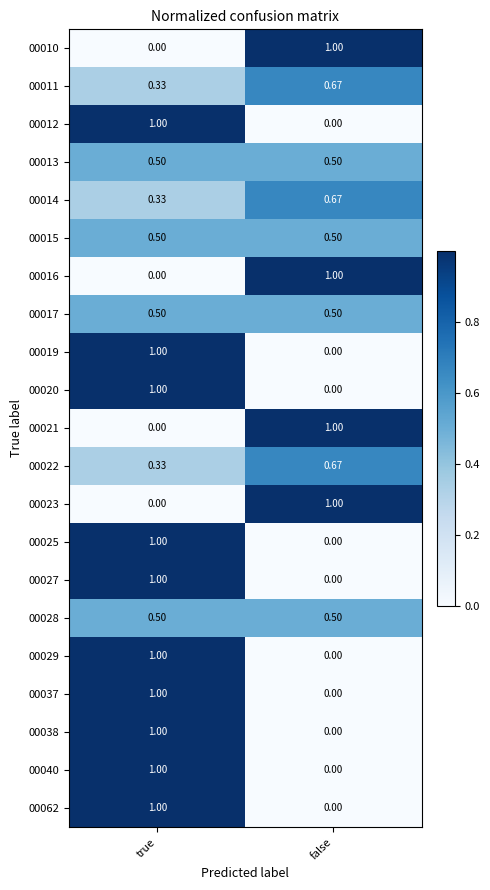

Is the value of 00019 at true greater than the value of 00015 at false?

Yes